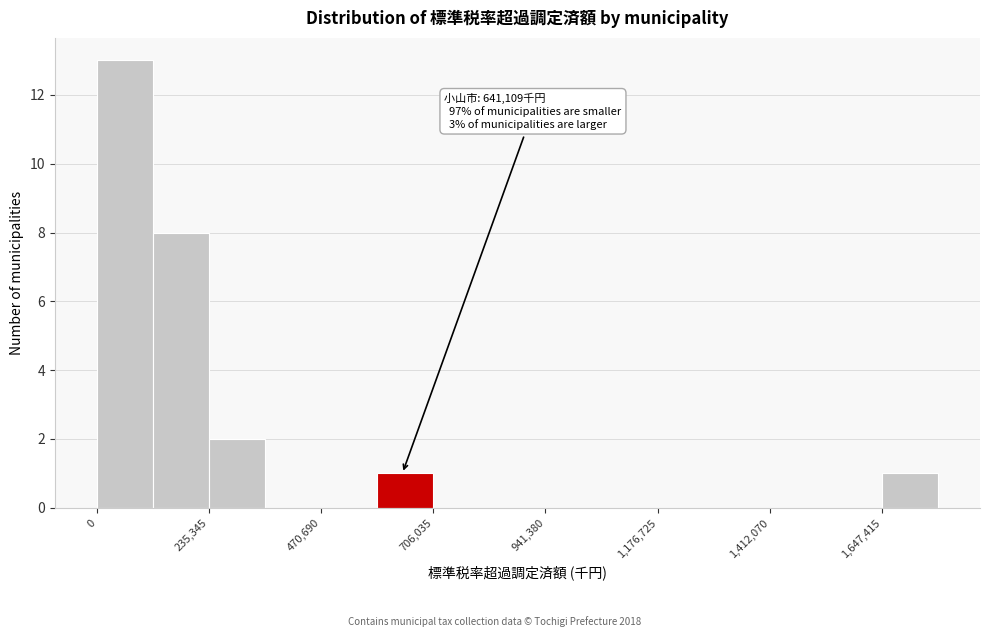

Read against the x-axis, roughly where is the centre of the tallest bar?

50000